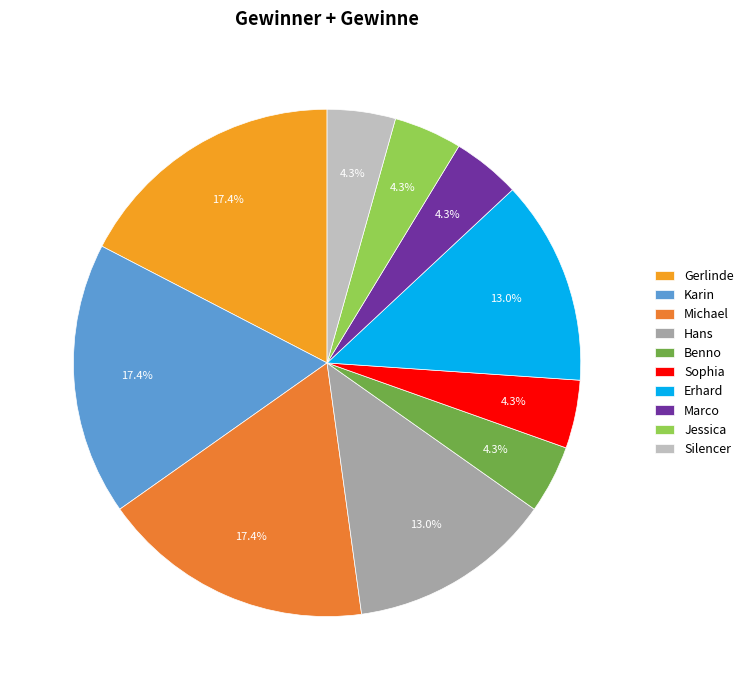

How many slices are in this pie chart?

10